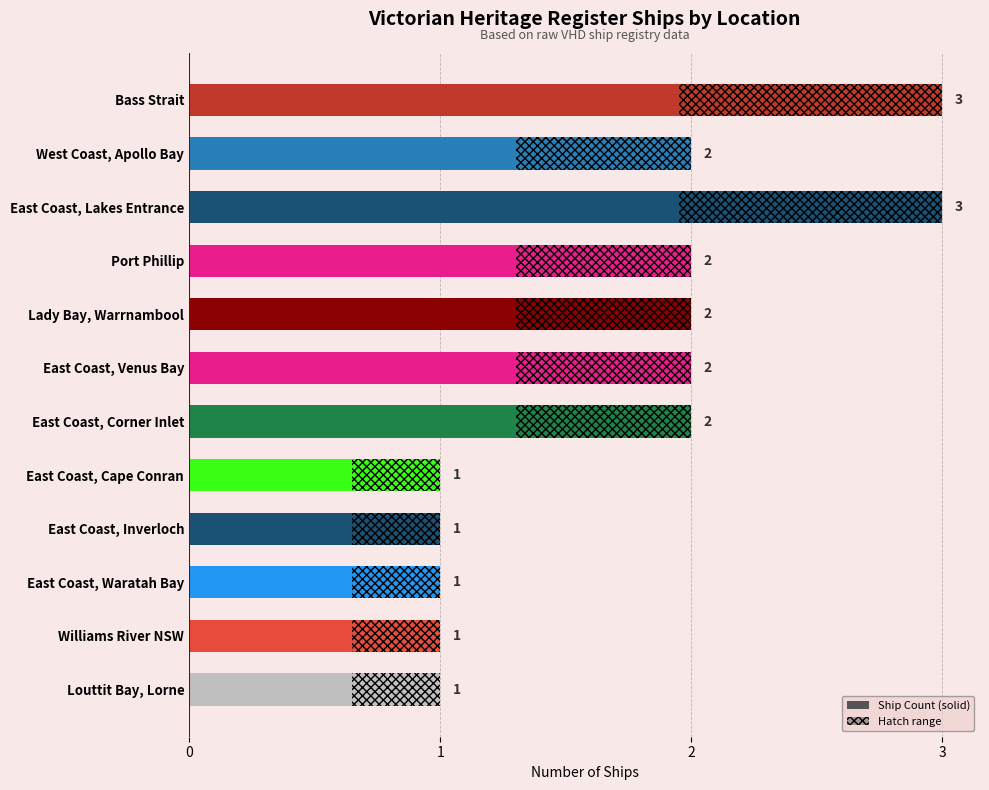

Reading right to left, extract all data points from this chart.

1	1	1	1	1	2	2	2	2	3	2	3